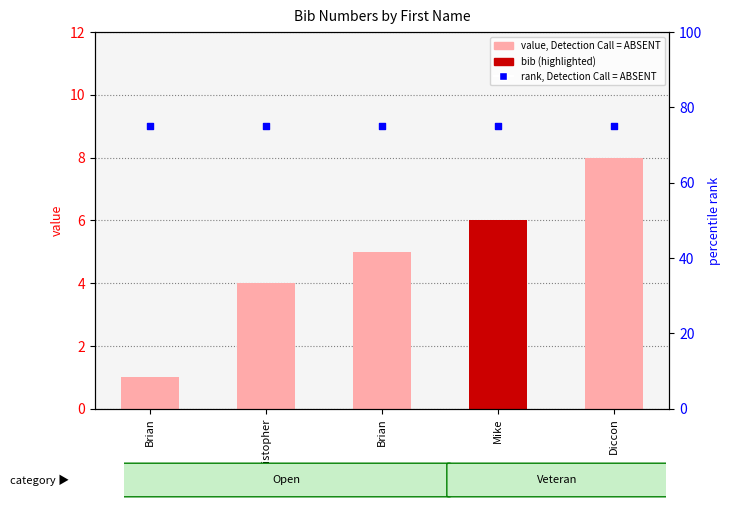

Which series reaches the maximum Y coordinate?

rank, Detection Call = ABSENT